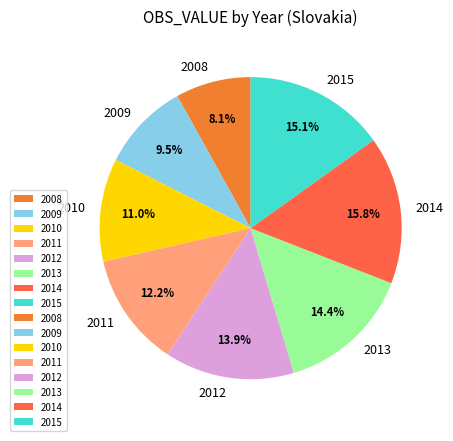

What percentage is the 2010 slice, to the nearest percent?

11%